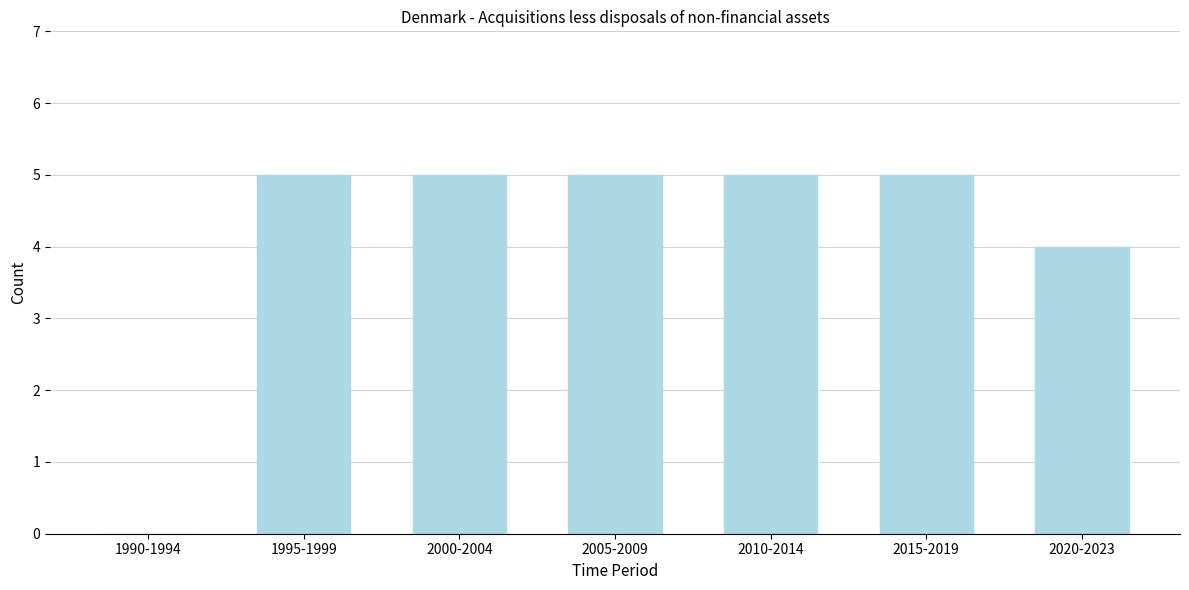

True or false: the data shows 1 at 2020-2023.

False